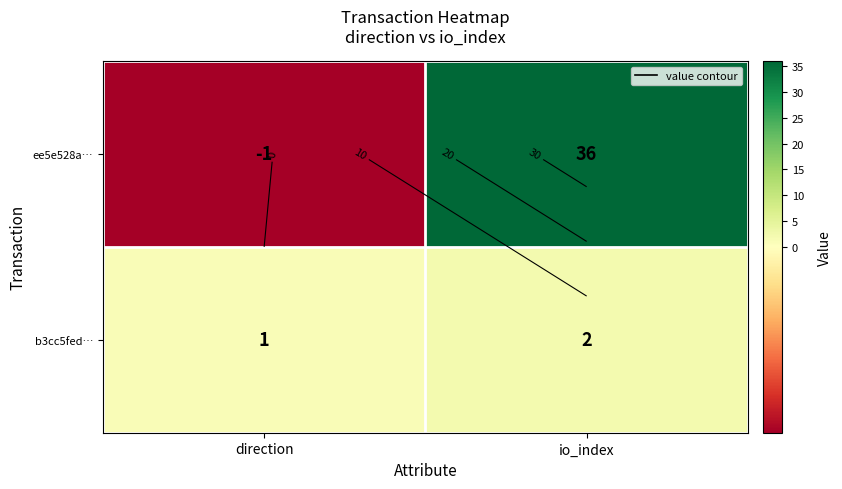

At which label does ee5e528a… reach its minimum?

direction